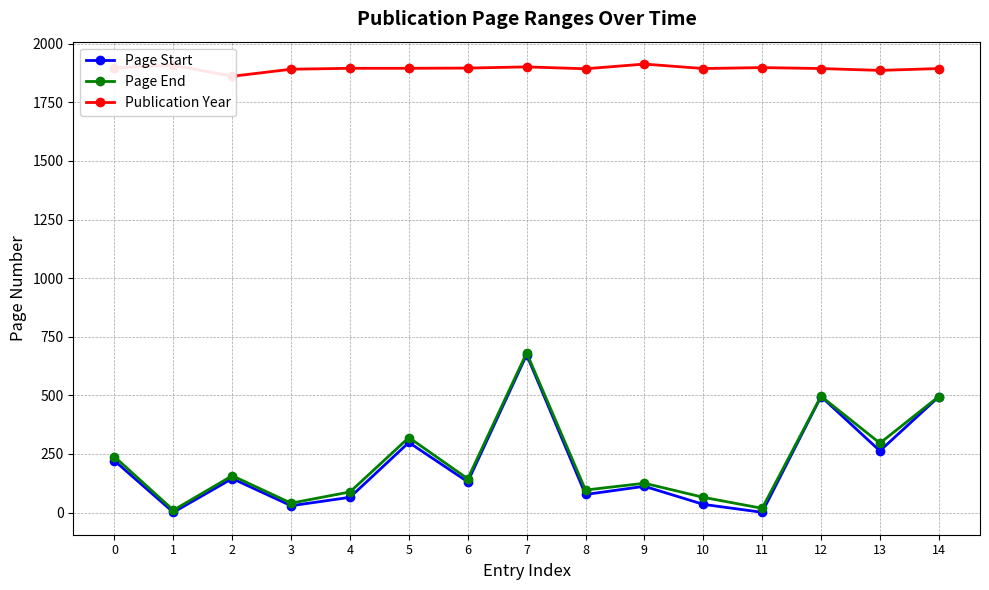

True or false: Publication Year and Page End cross at least once.

False